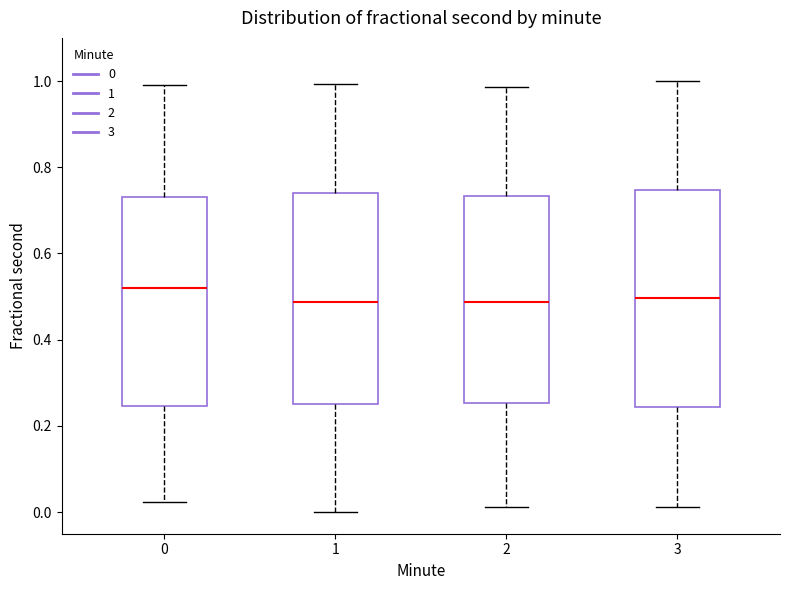

Reading left to right, transcribe this box plot: for each box, give where its median line is, the range the box spans, and where its two whiskers end, as read against the y-axis. The values are not printed on the chart, so give them approximately, as read against the axis.

0: median 0.52, box 0.24 to 0.72, whiskers 0.02 to 1.00
1: median 0.48, box 0.26 to 0.74, whiskers 0.00 to 1.00
2: median 0.48, box 0.26 to 0.74, whiskers 0.02 to 0.98
3: median 0.50, box 0.24 to 0.74, whiskers 0.02 to 1.00